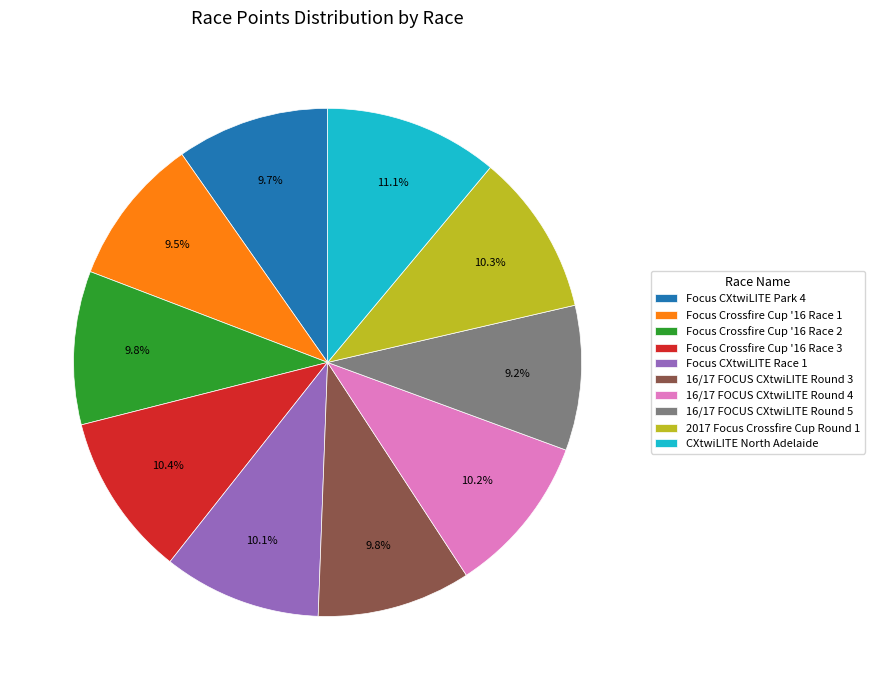

What portion of the pie excludes CXtwiLITE North Adelaide?

88.9%